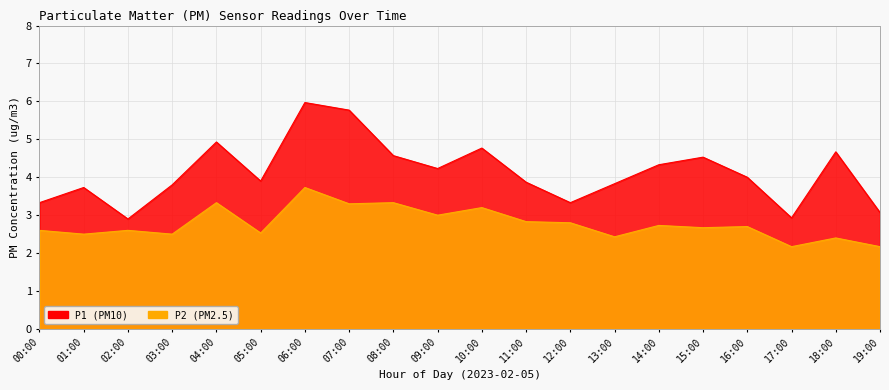

Rank the series at 11:00 from highest to lowest value.

P1, P2